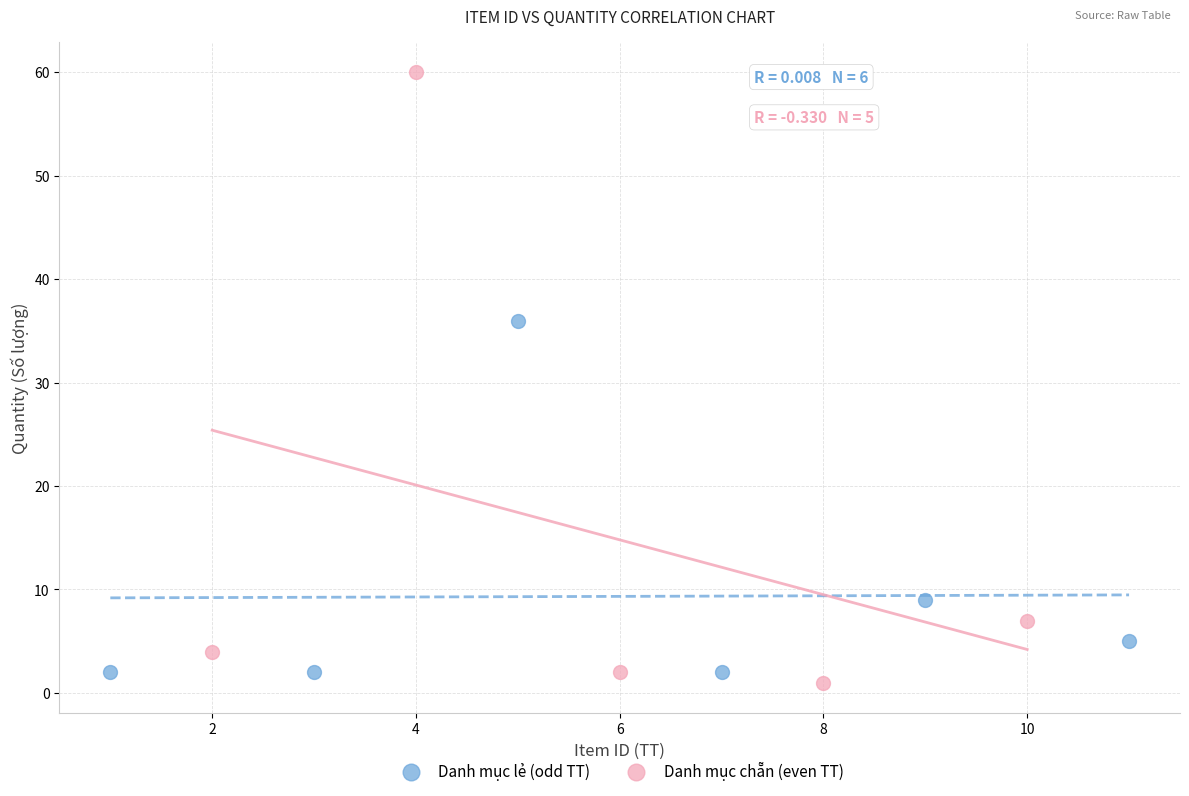

Which series contains the lowest Y value?

Danh mục chẵn (even TT)